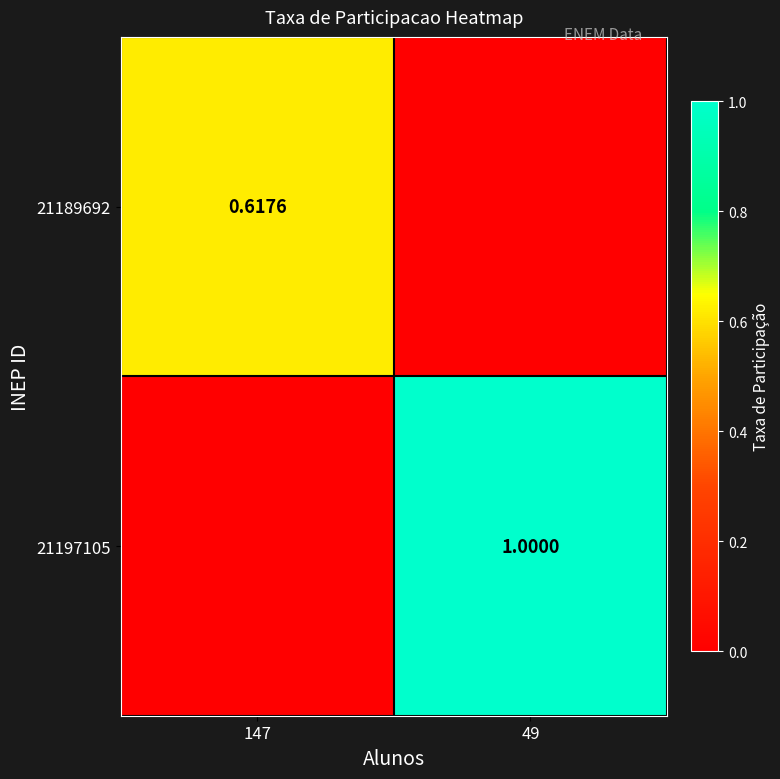

Which series has the largest range (max minus min)?

21197105